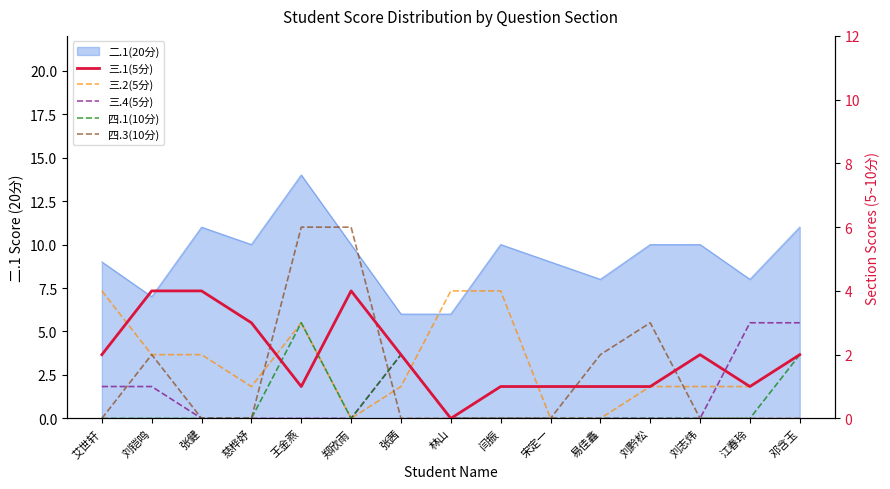

What is the difference between the 四.1(10分) values at 刘志炜 and 邓含玉?

2